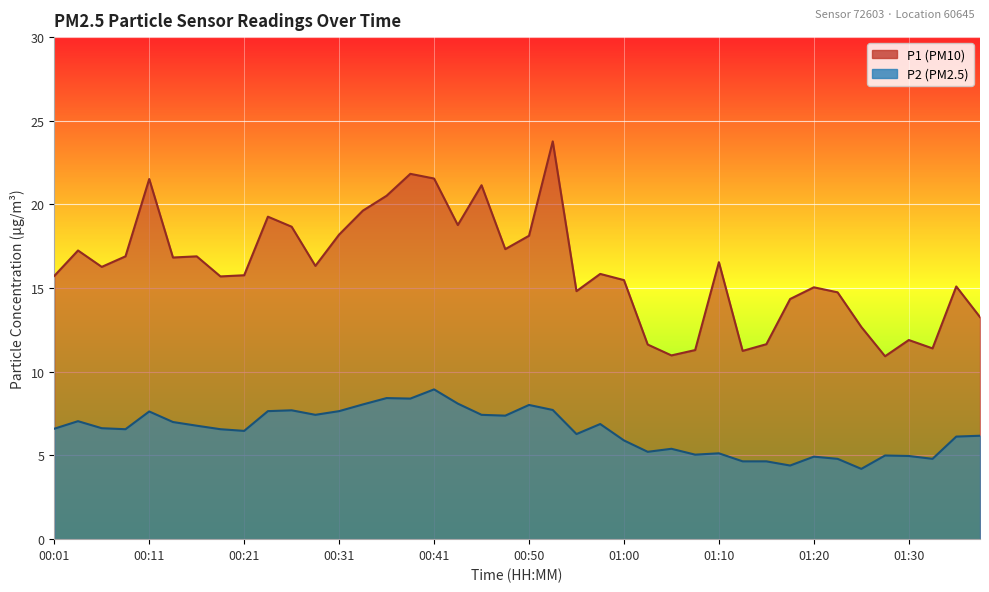

What value does the P2 series have at 01:03?

5.2